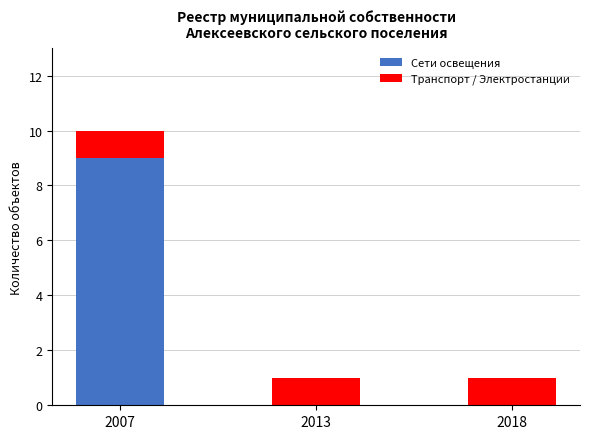

Are the bars horizontal?

No